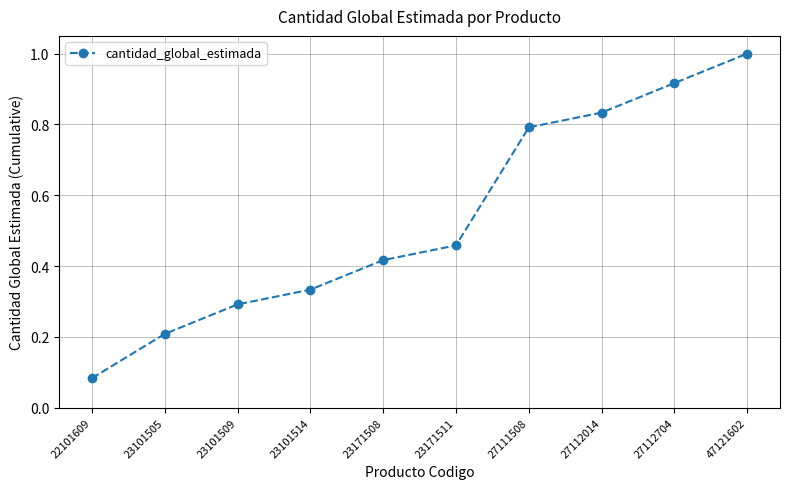

List the labels in order of value, largest first.

47121602, 27112704, 27112014, 27111508, 23171511, 23171508, 23101514, 23101509, 23101505, 22101609